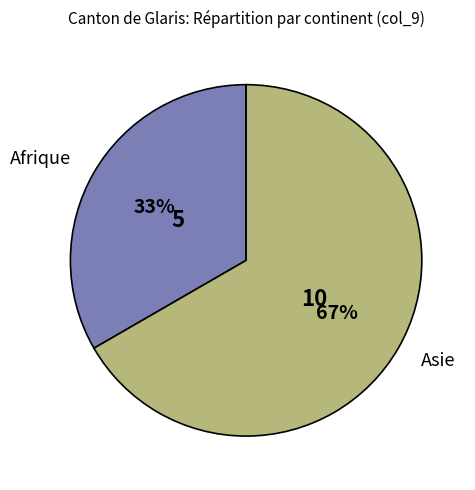

Which has a higher value, Afrique or Asie?

Asie